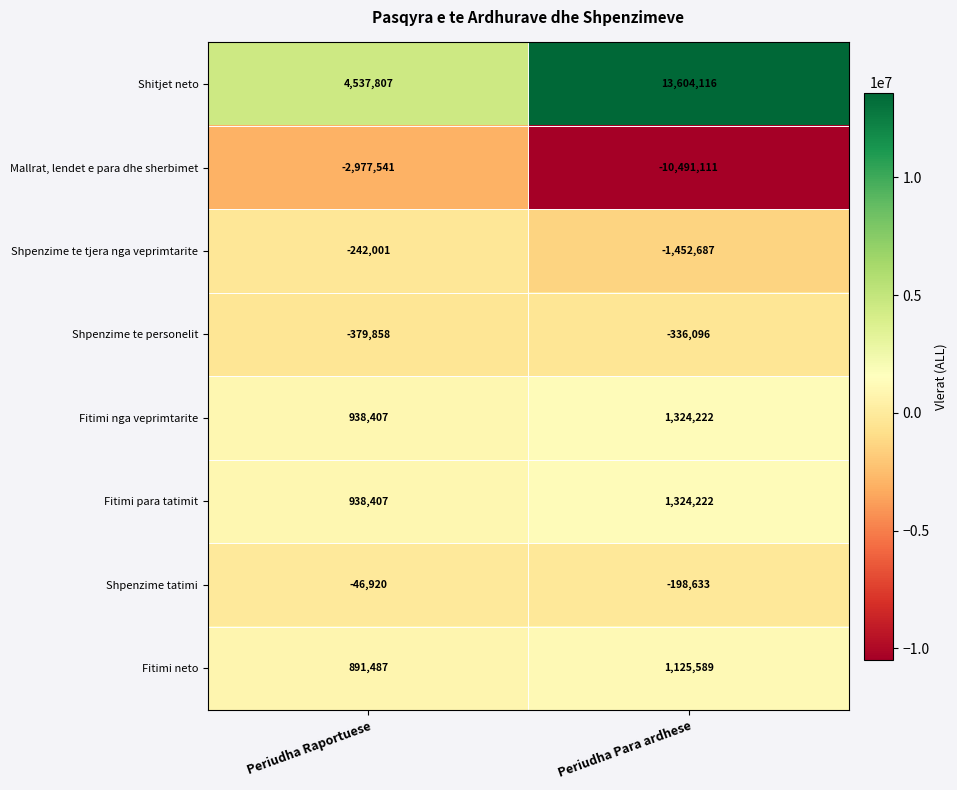

Is it true that Mallrat, lendet e para dhe sherbimet equals -10491111 at Periudha Para ardhese?

True